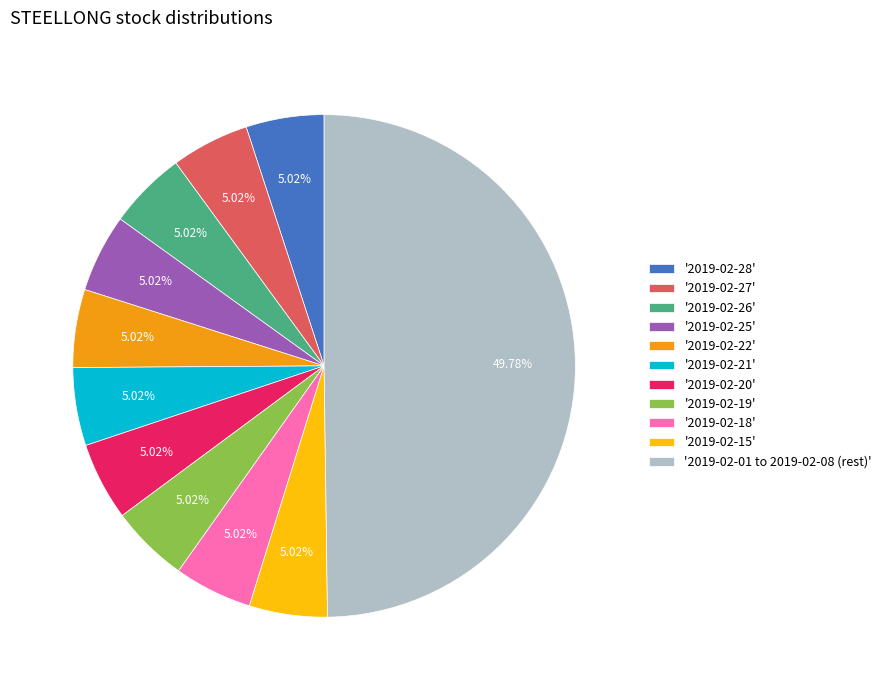

Is '2019-02-25' the majority of the pie?

No